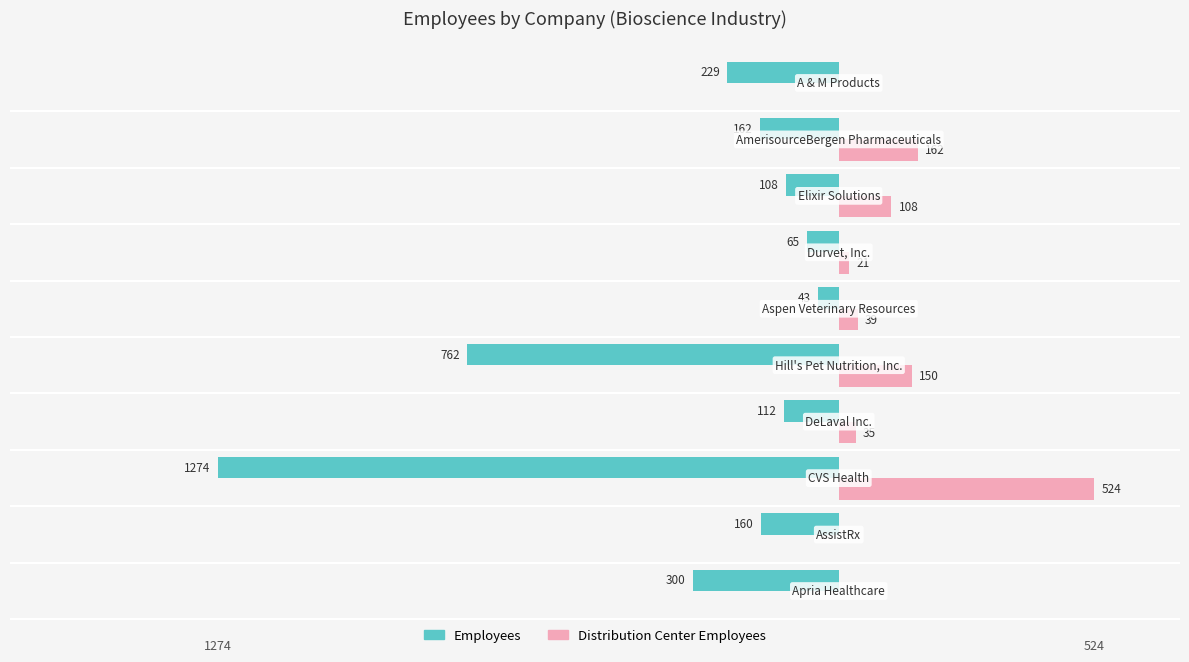

Which series has the largest total across all categories?

Distribution Center Employees